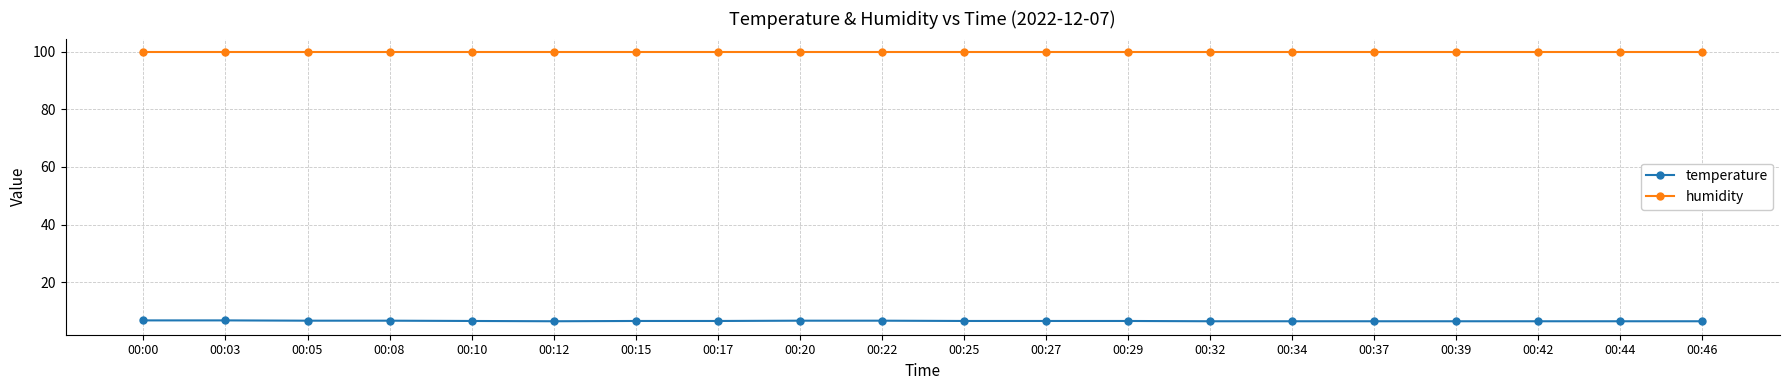

What is the difference between the highest and lowest values at 00:00?

93.2